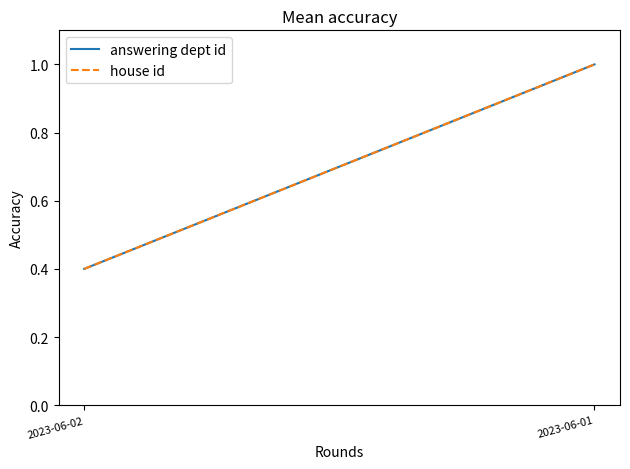

Count the answering dept id values in the range 0 to 1.

2